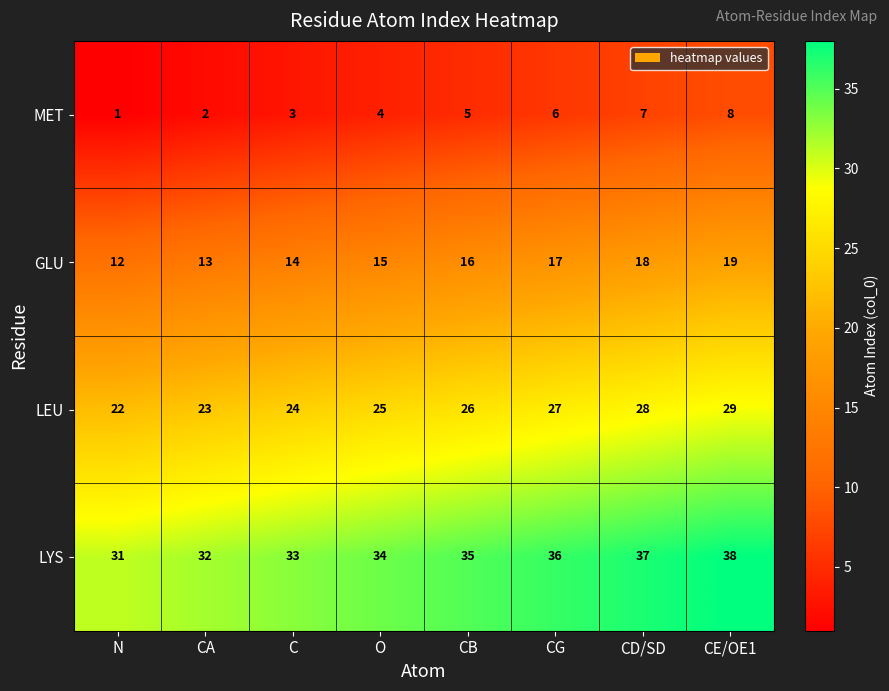

How many GLU values are between 14 and 18?

5